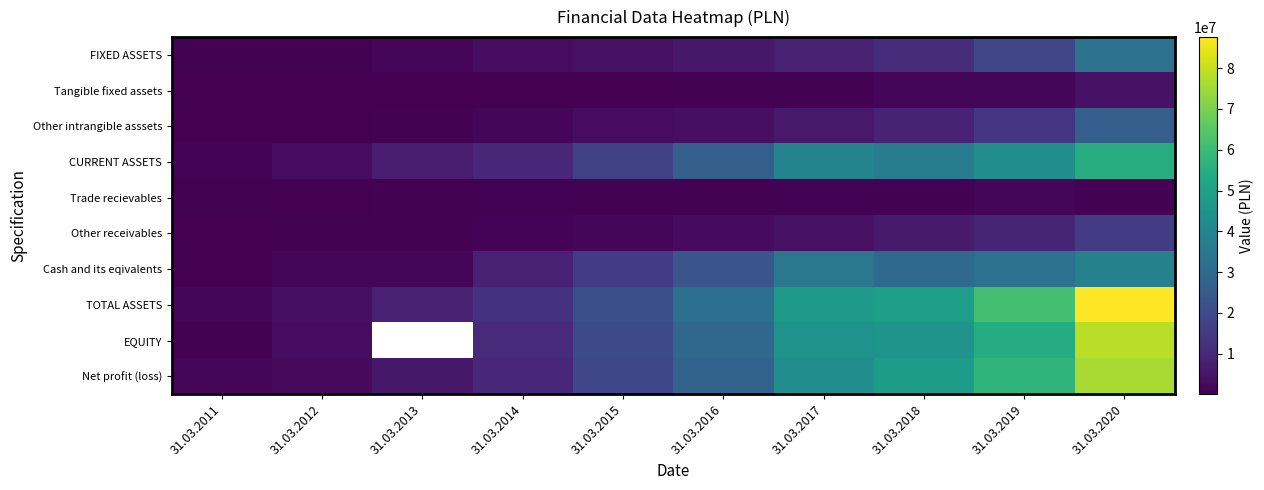

Which category has the highest value across all series?

31.03.2020